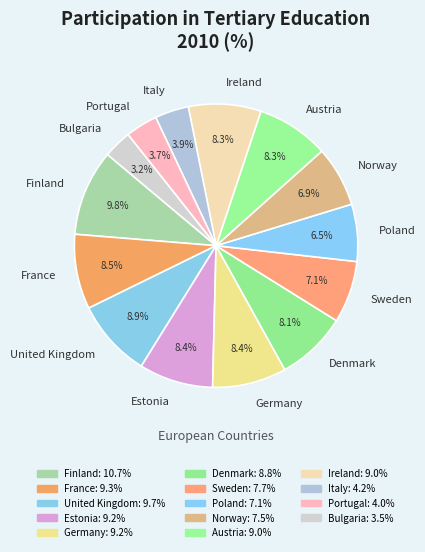

To the nearest percent, what percentage of the pie is Norway?

7%